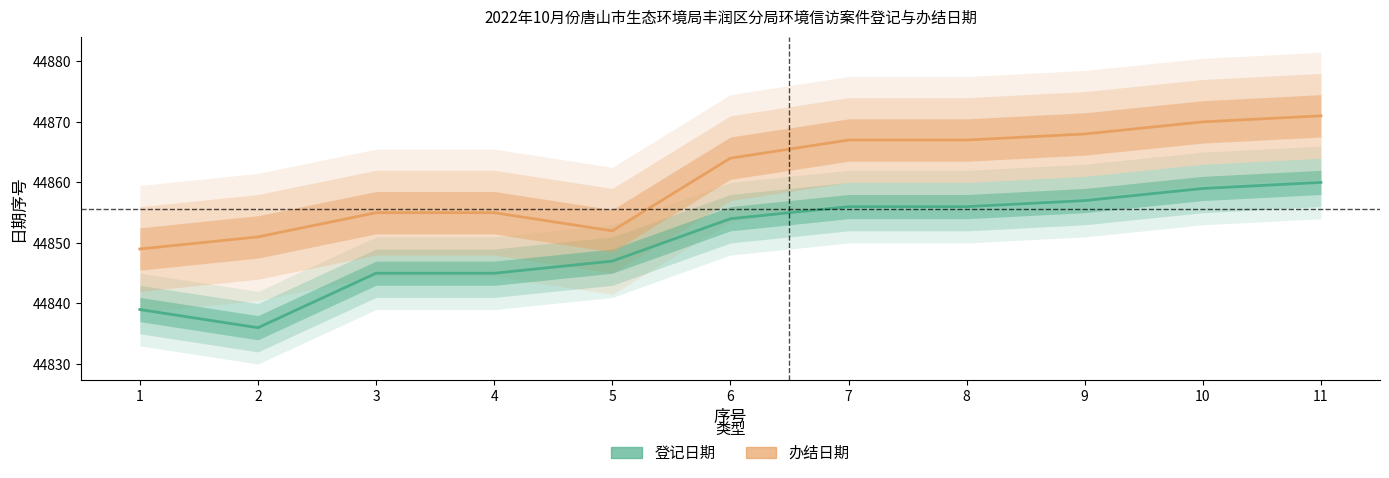

At how many categories does at least one series exceed 44859?

6